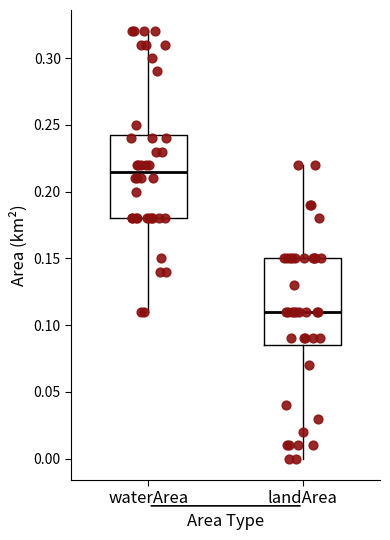

Where is the upper edge of the box for landArea on the y-axis? The values are not printed on the chart, so give them approximately, as read against the axis.

0.150